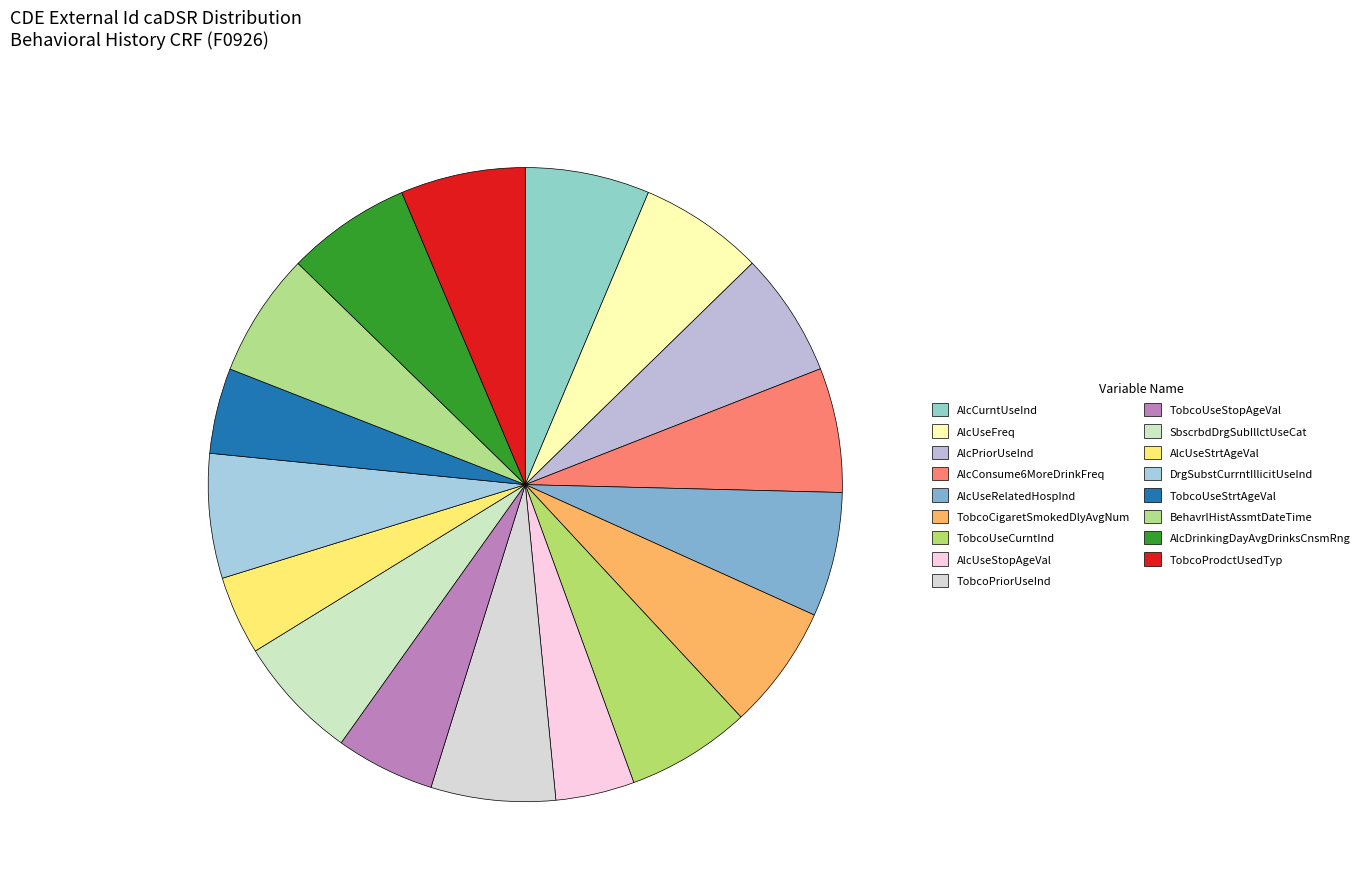

What is the change in value from AlcConsume6MoreDrinkFreq to BehavrlHistAssmtDateTime?

-1619